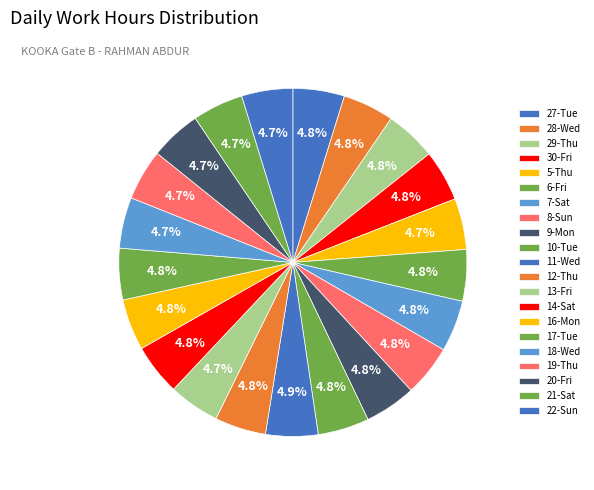

To the nearest percent, what percentage of the pie is 27-Tue?

5%